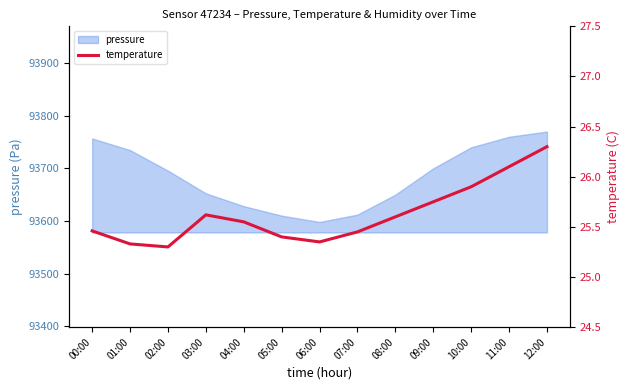

Reading left to right, extract all data points from this chart.

00:00=25.5	01:00=25.3	02:00=25.3	03:00=25.6	04:00=25.6	05:00=25.4	06:00=25.4	07:00=25.4	08:00=25.6	09:00=25.8	10:00=25.9	11:00=26.1	12:00=26.3